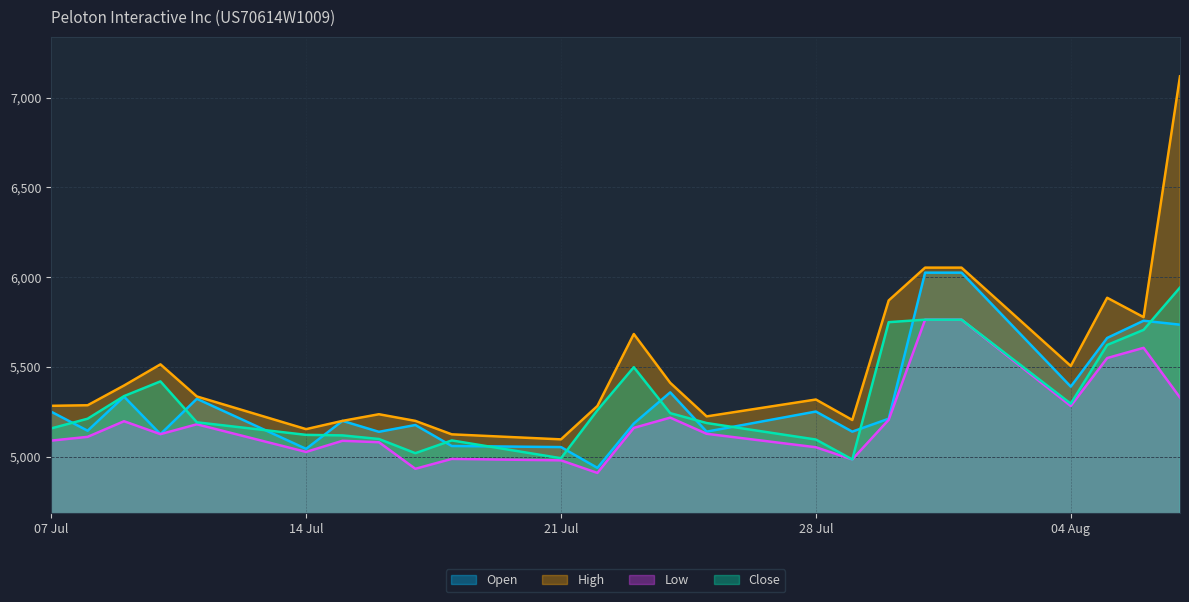

Between 05.08.2025 and 07.08.2025, which is larger?

07.08.2025